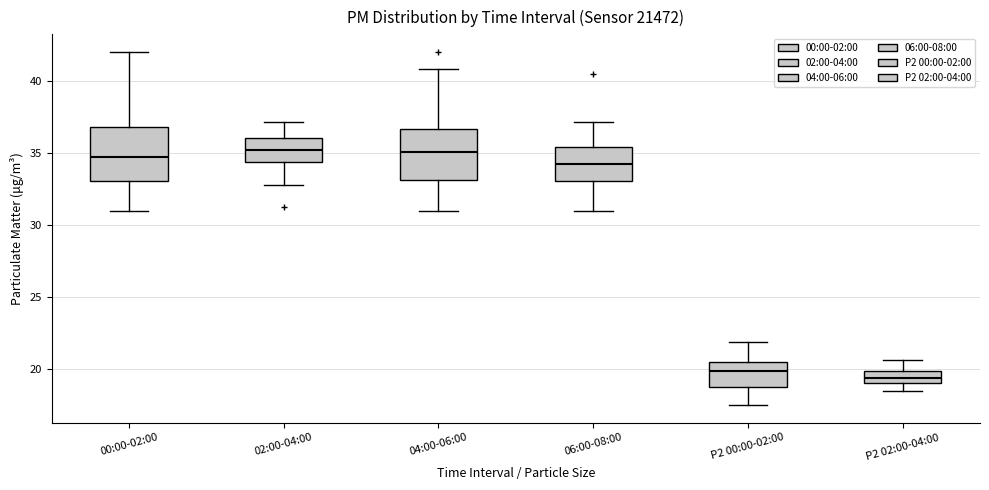

Where does the lower whisker of the box for P2 00:00-02:00 end on the y-axis? The values are not printed on the chart, so give them approximately, as read against the axis.

17.5